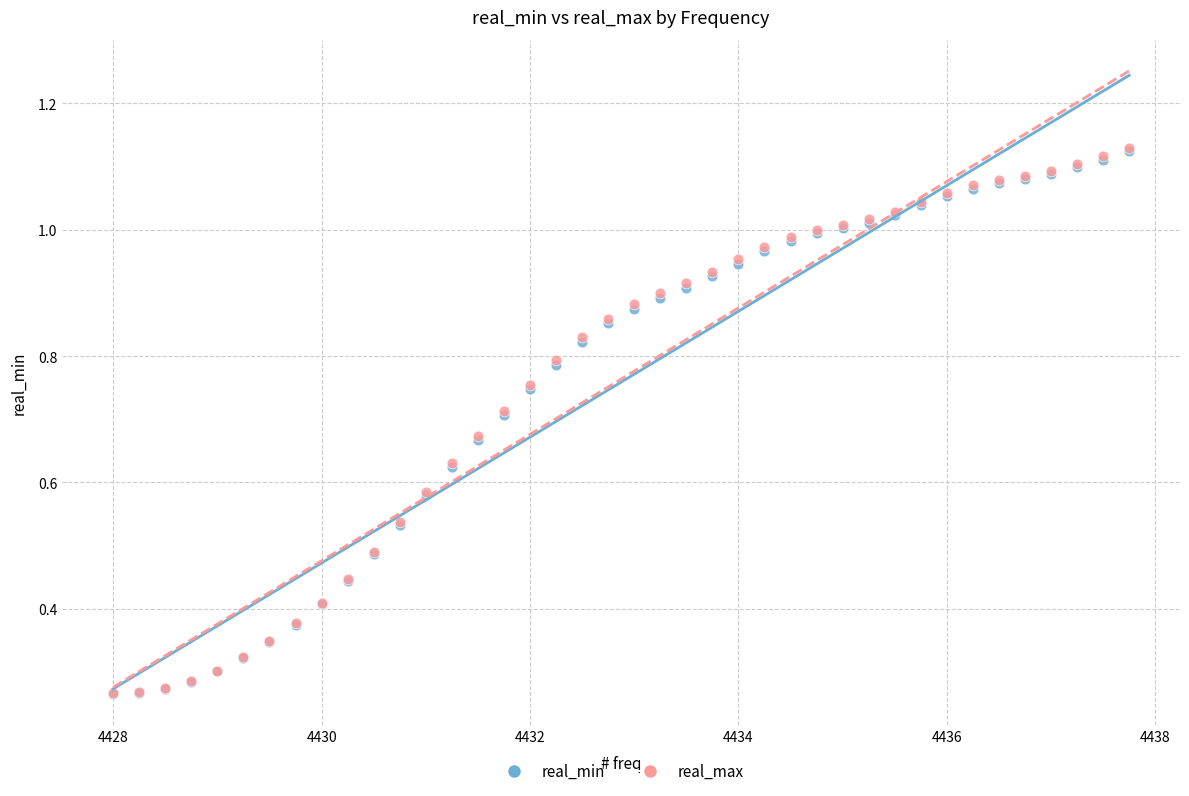

What are all the series names shown in the legend?

real_min, real_max